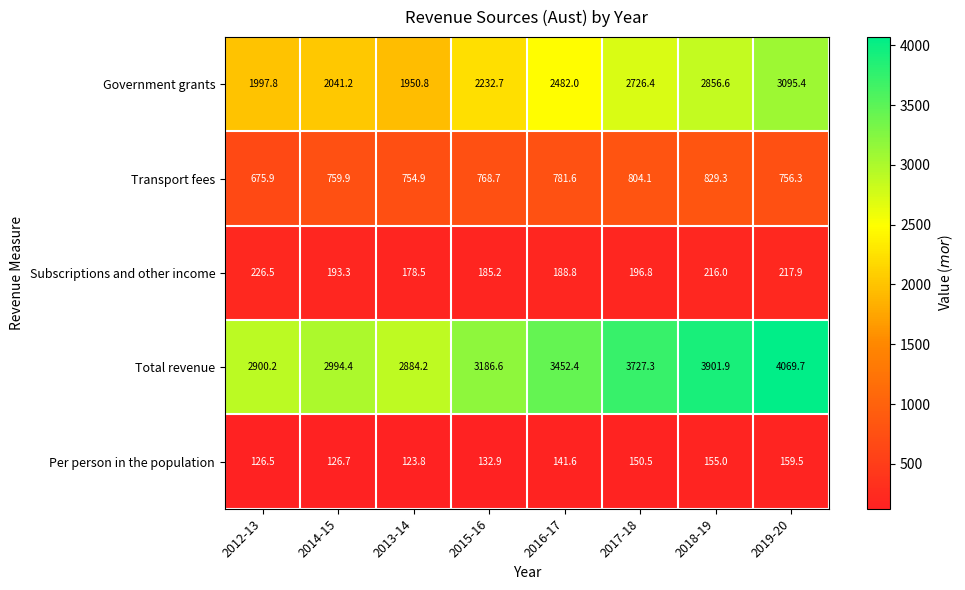

What is the total value across all series at 2014-15?

6115.5